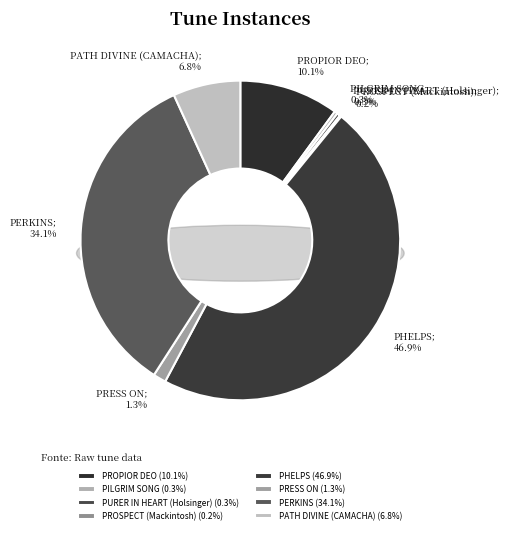

Is it true that PURER IN HEART (Holsinger) is 1% of the pie?

False